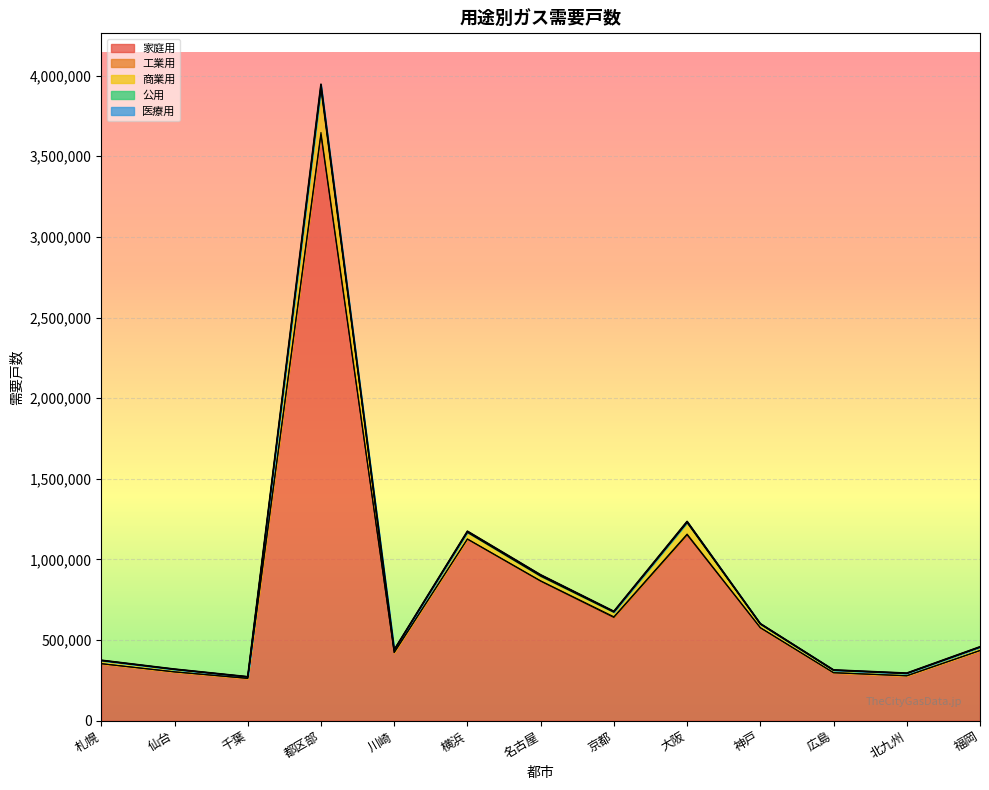

At which category is the sum across all series the highest?

都区部